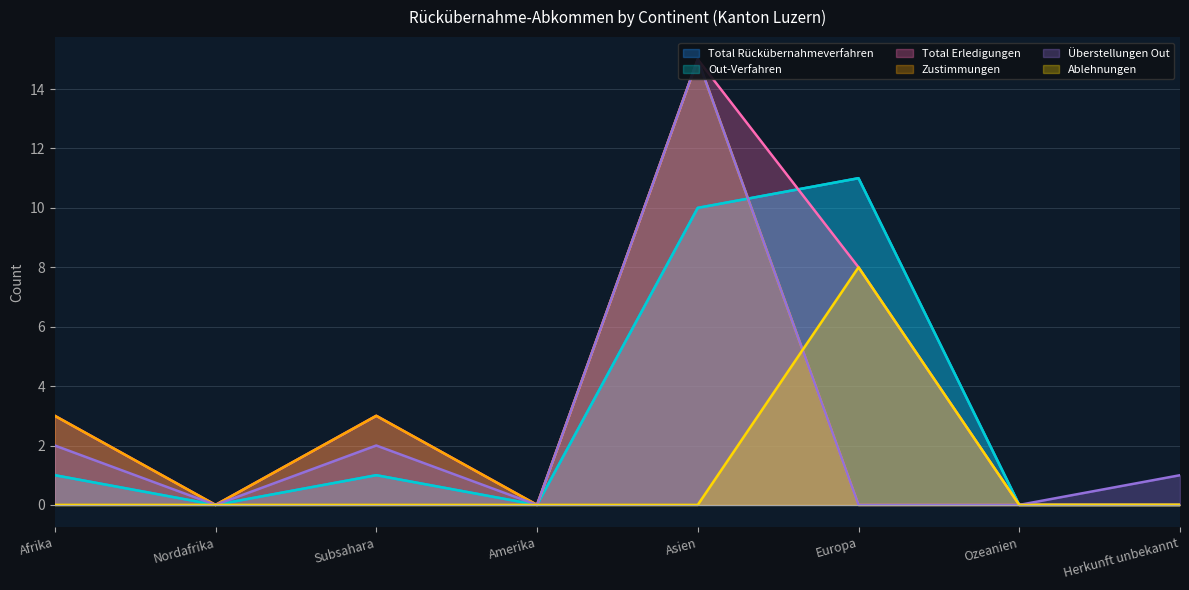

Is it true that Überstellungen Out equals 15 at Asien?

True